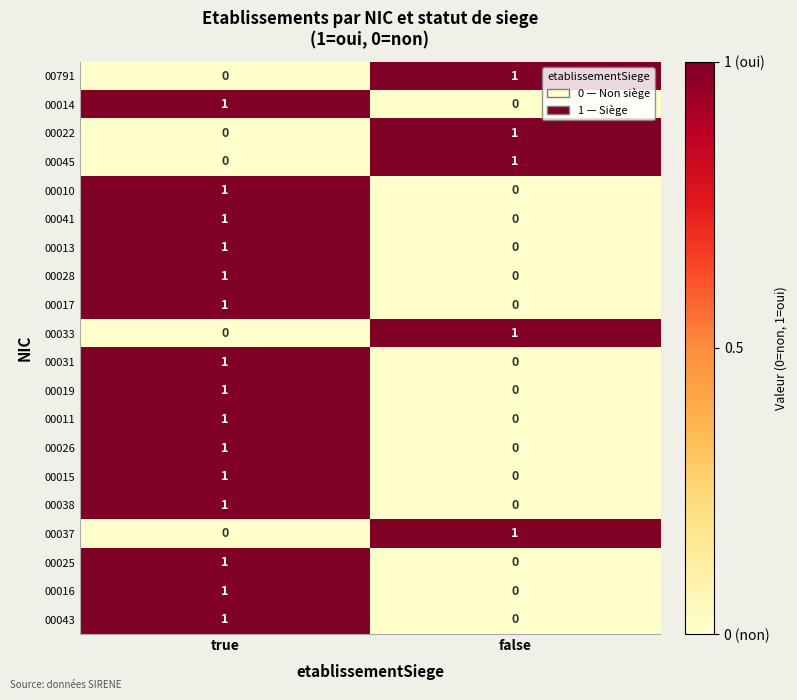

What is the difference between the highest and lowest values at true?

1